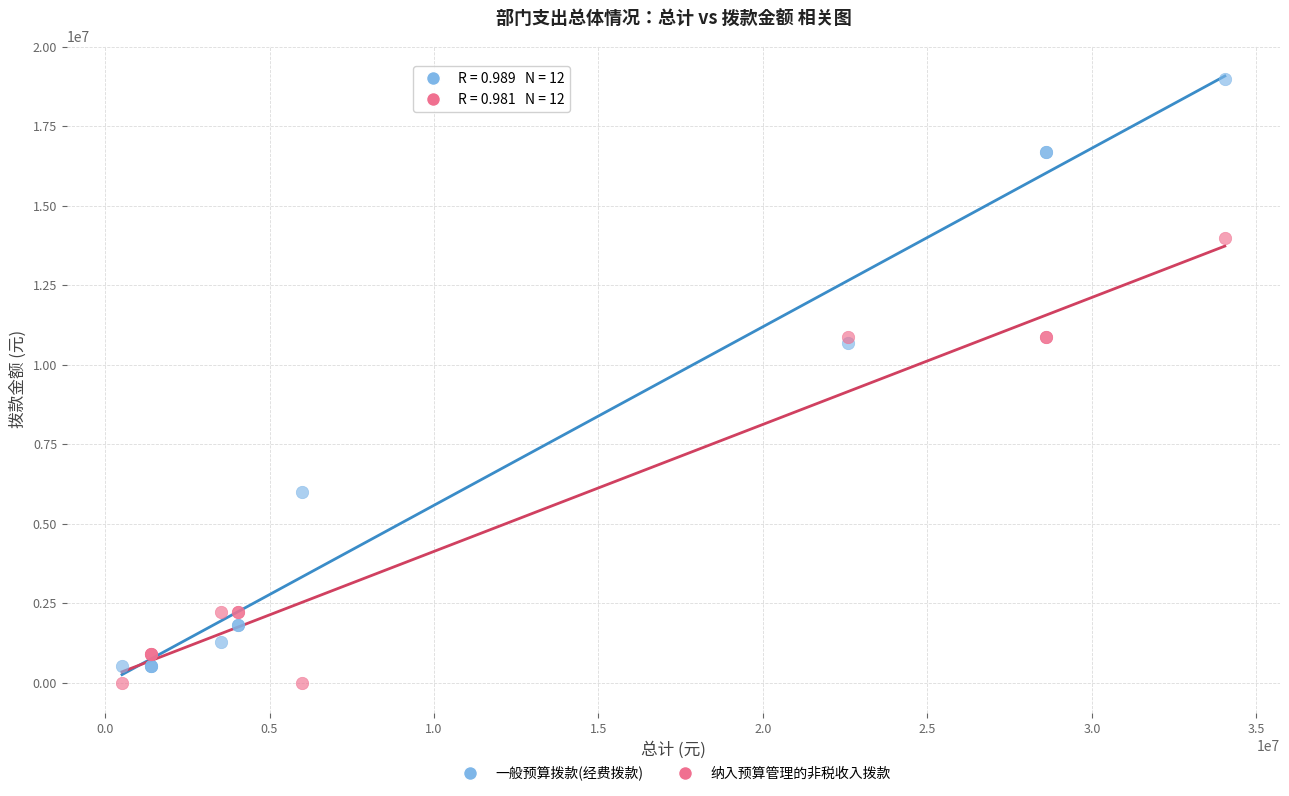

What are all the series names shown in the legend?

一般预算拨款(经费拨款), 纳入预算管理的非税收入拨款